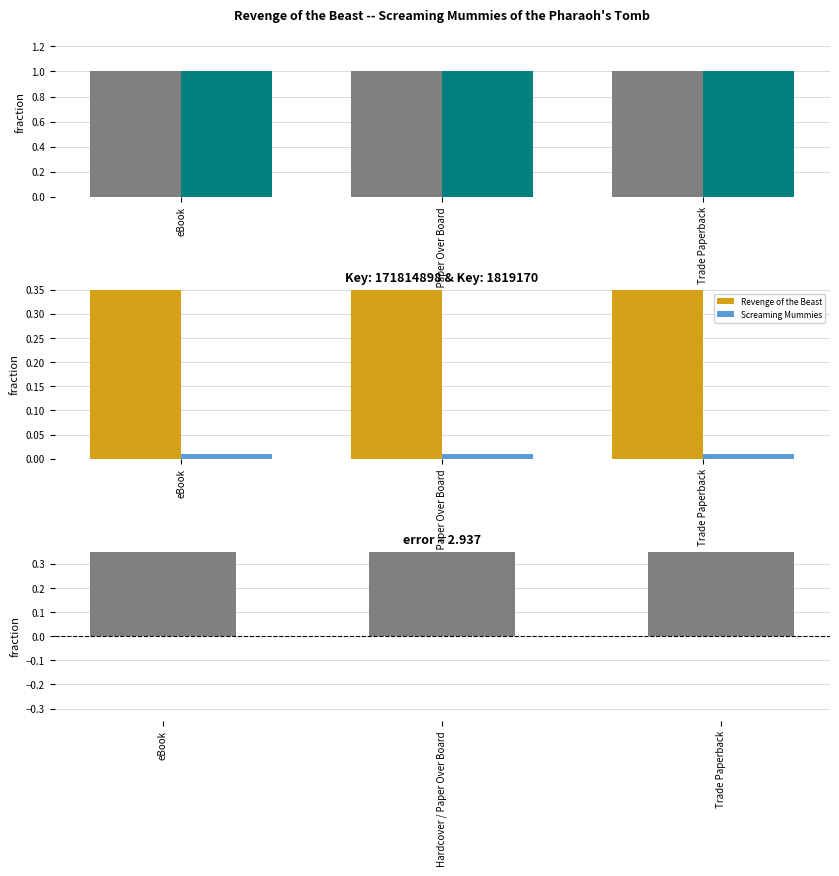

Is it true that Screaming Mummies of the Pharaoh's Tomb equals 0.0 at Trade Paperback?

True